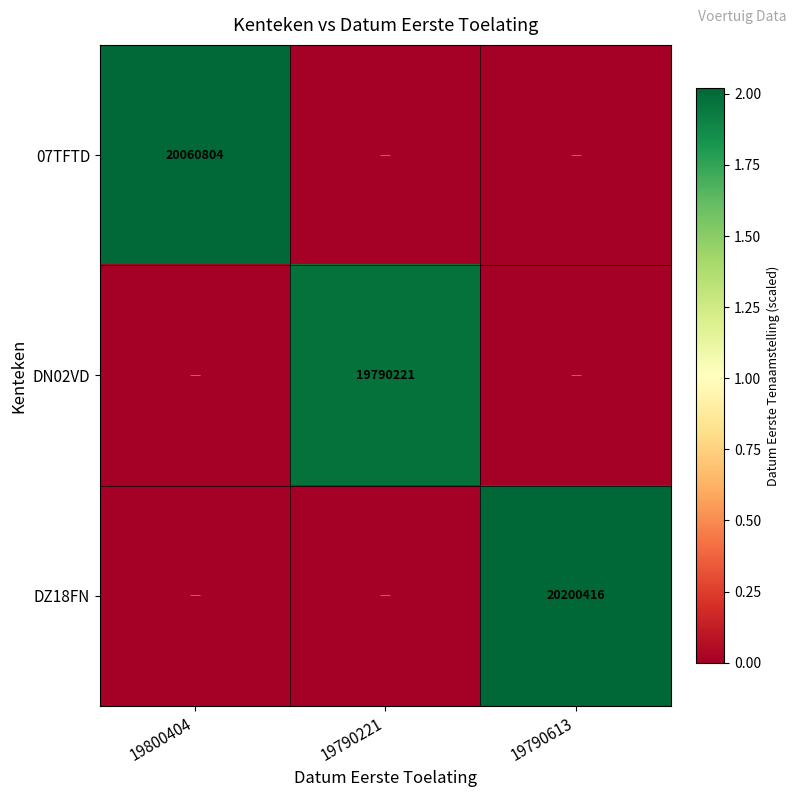

The value of DN02VD at 19790221 is 19790221. True or false?

True